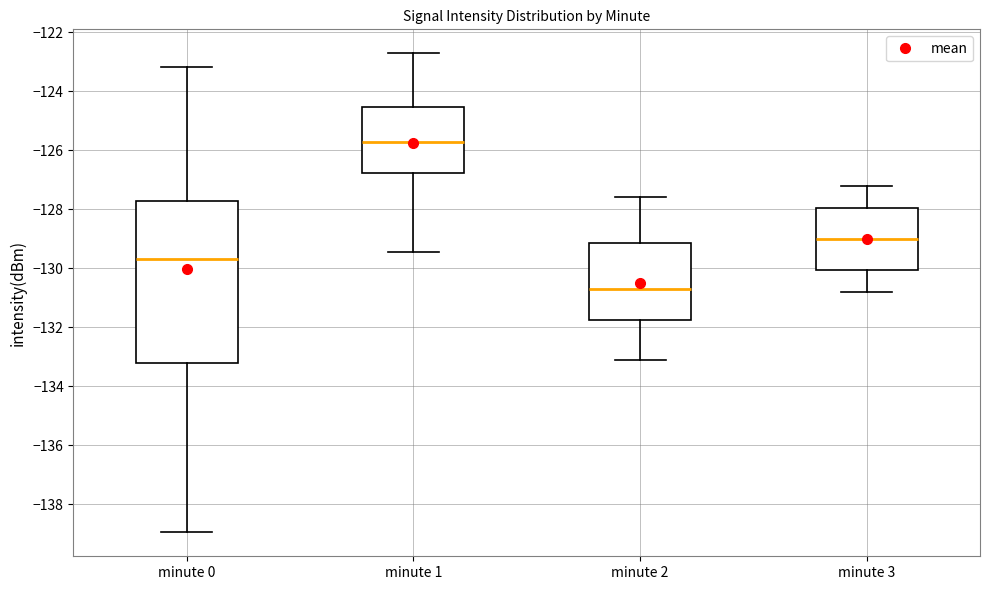

Which box's median line is the lowest?

minute 2